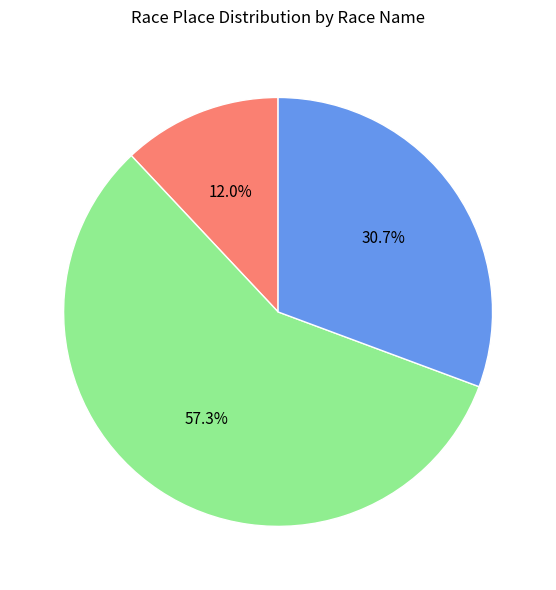

How many slices are in this pie chart?

3